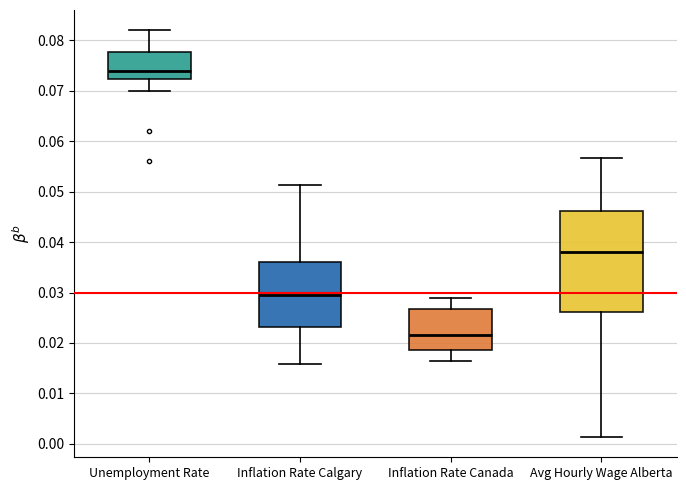

Reading left to right, transcribe this box plot: for each box, give where its median line is, the range the box spans, and where its two whiskers end, as read against the y-axis. The values are not printed on the chart, so give them approximately, as read against the axis.

Unemployment Rate: median 0.074, box 0.072 to 0.078, whiskers 0.070 to 0.082
Inflation Rate Calgary: median 0.030, box 0.023 to 0.036, whiskers 0.016 to 0.051
Inflation Rate Canada: median 0.022, box 0.019 to 0.027, whiskers 0.016 to 0.029
Avg Hourly Wage Alberta: median 0.038, box 0.026 to 0.046, whiskers 0.001 to 0.057